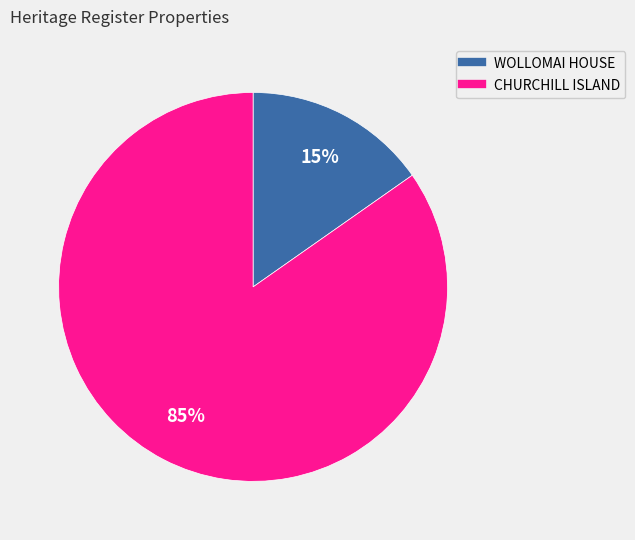

Which slice is the largest?

CHURCHILL ISLAND